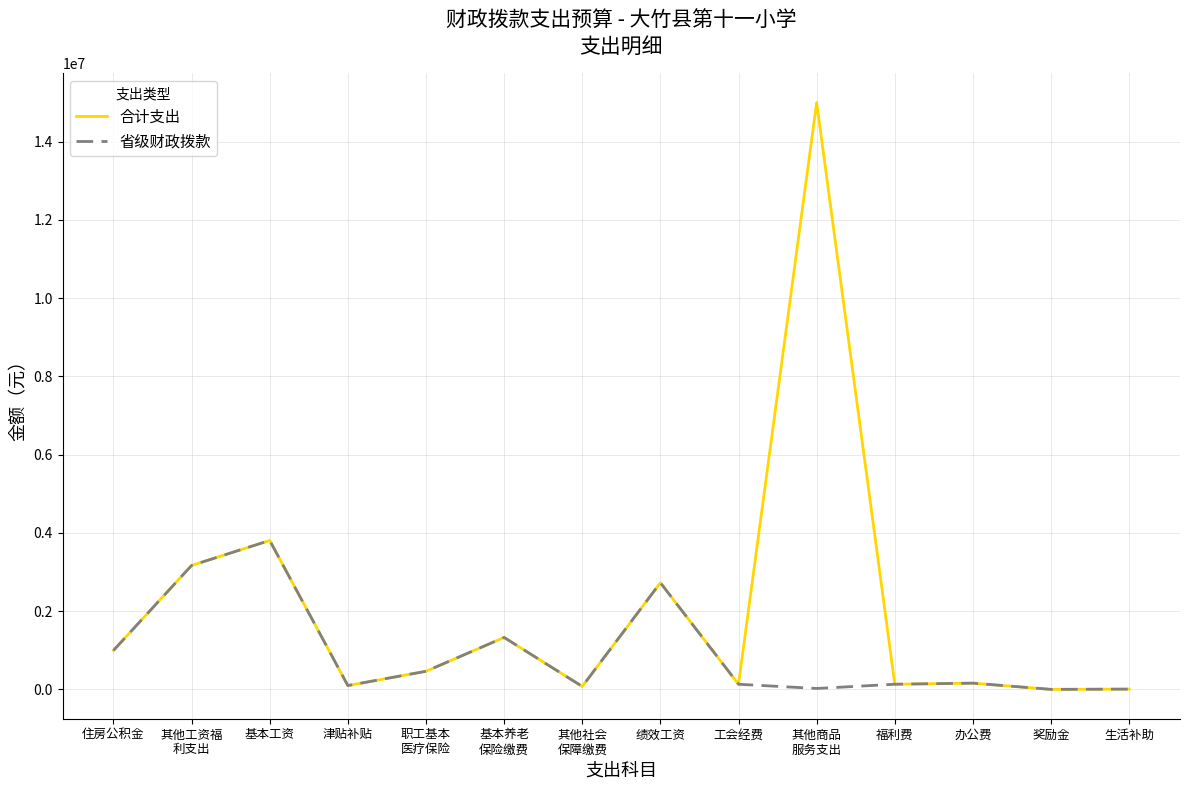

What is the difference between the 省级财政拨款 values at 其他社会
保障缴费 and 办公费?

83973